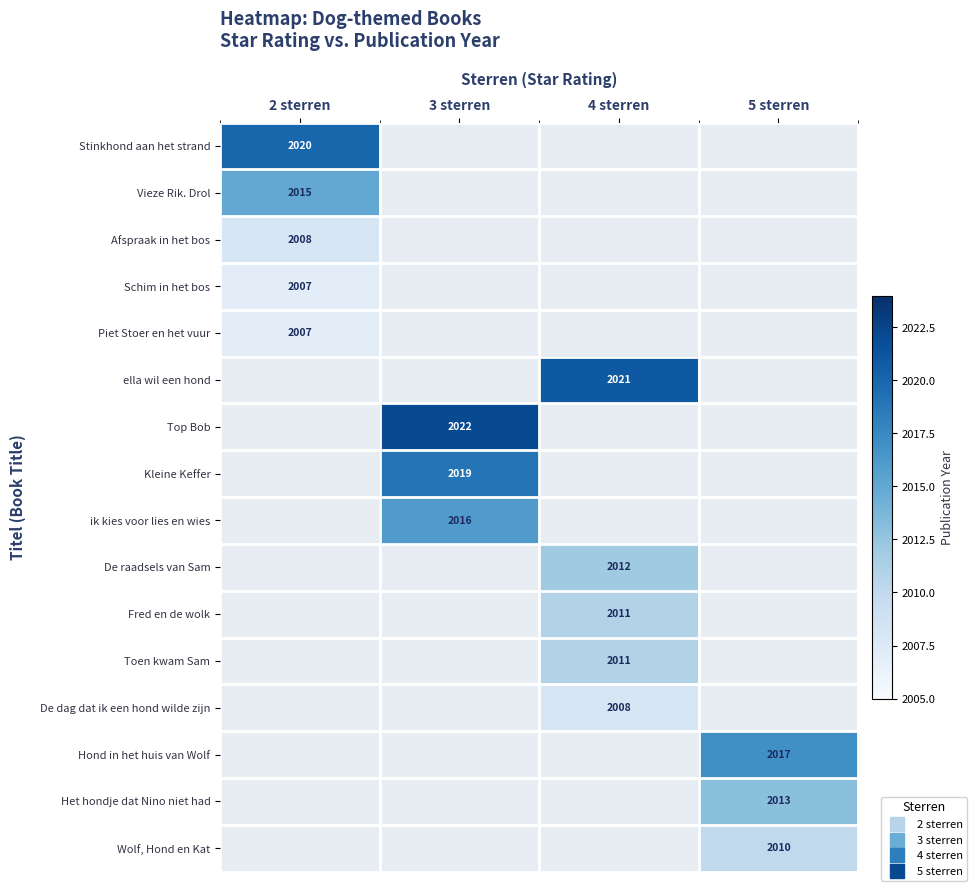

At which category is the sum across all series the highest?

4 sterren